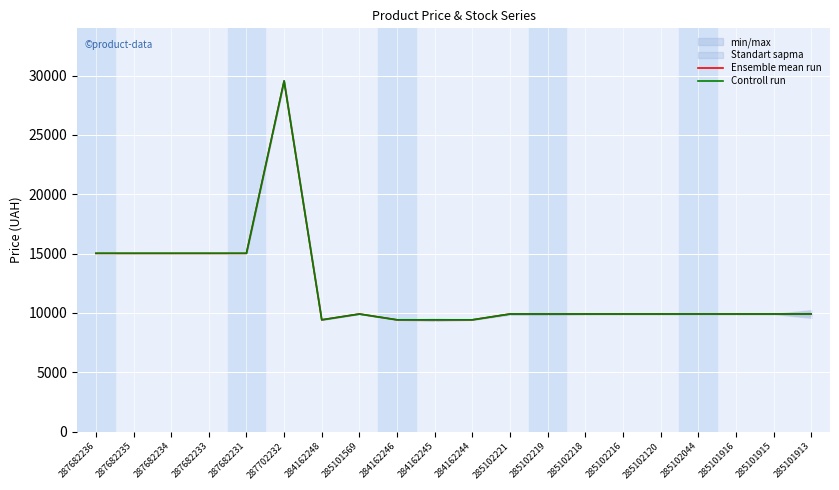

What are all the series names shown in the legend?

Ensemble mean run, Controll run